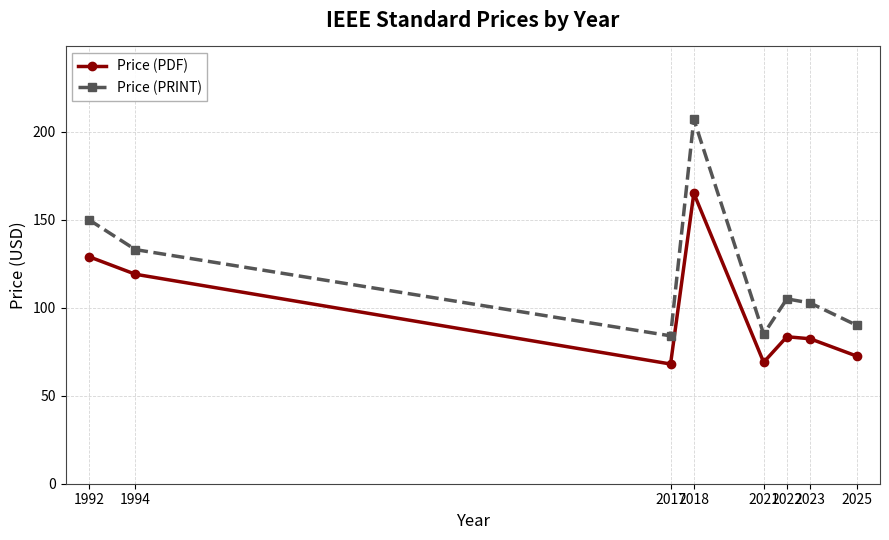

What is the smallest value displayed?

68.0